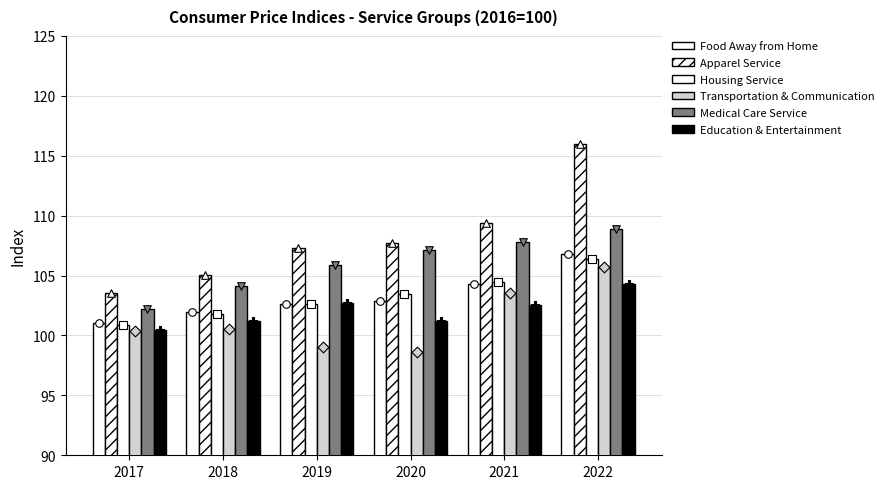

Which series has the largest Y range (max minus min)?

Apparel Service